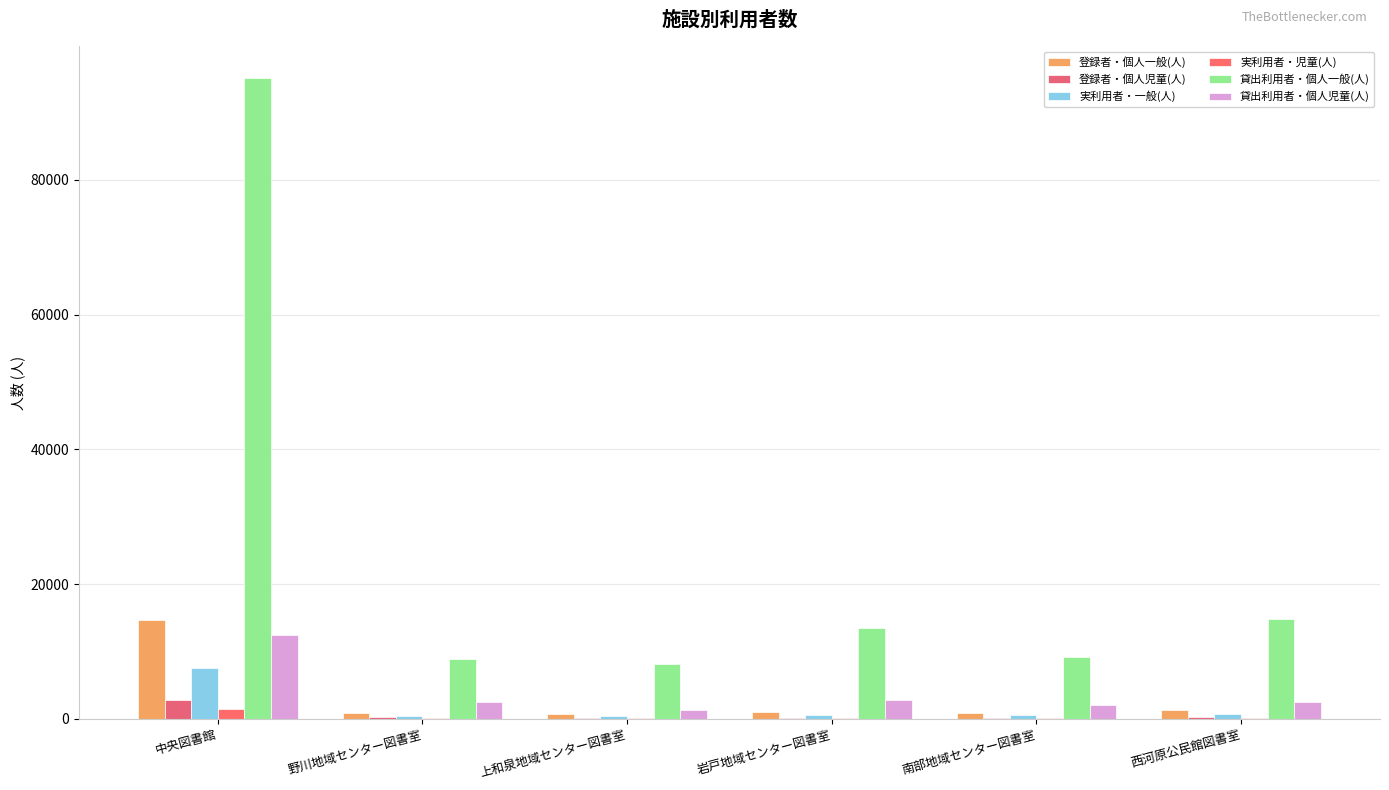

What is the minimum value shown in the chart?

78